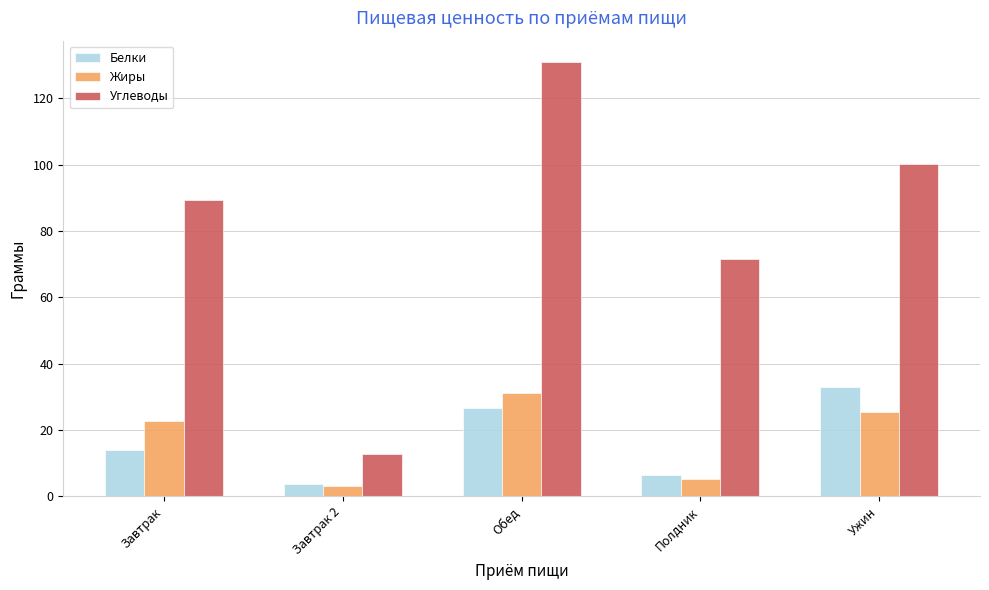

What is the approximate value of Углеводы at Завтрак 2?

12.6